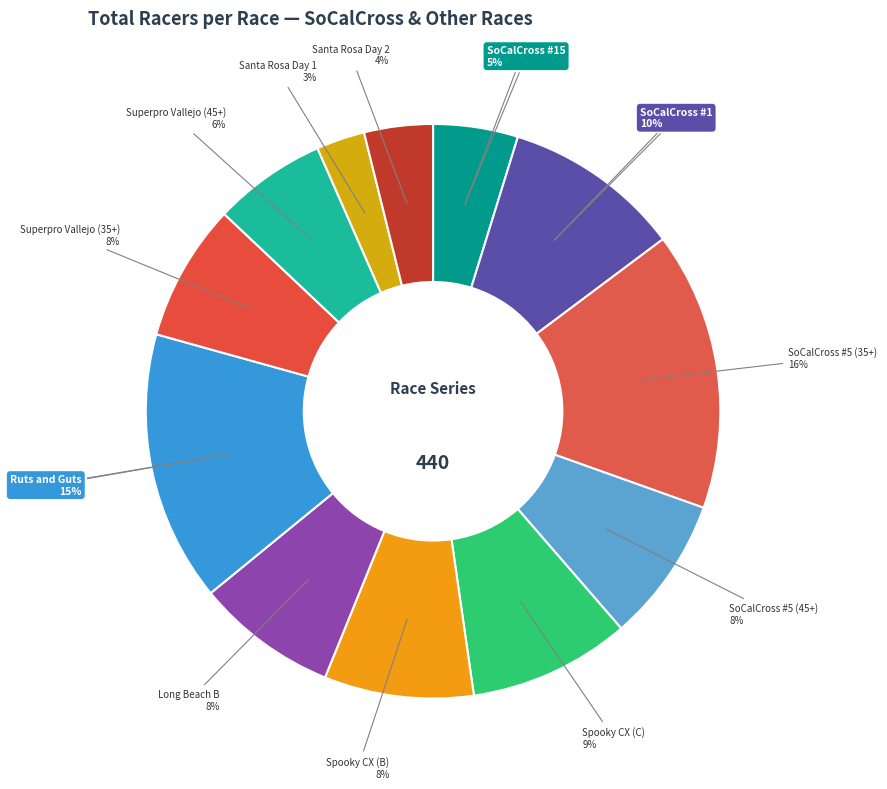

Does any single category account for the majority?

No